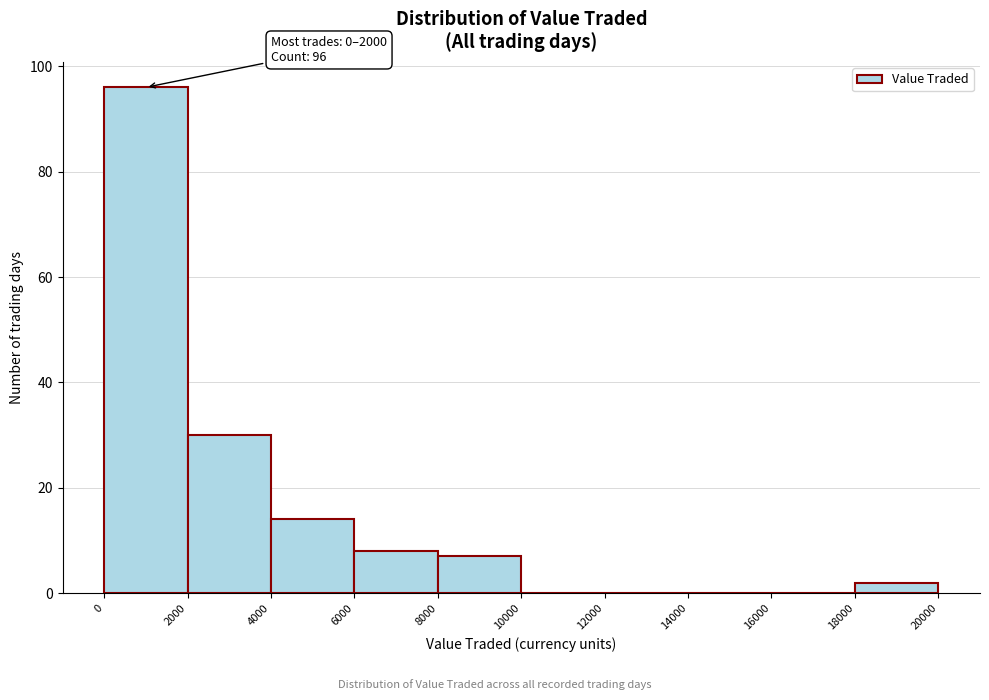

Over which range of the x-axis is the bar tallest?

0 to 2000